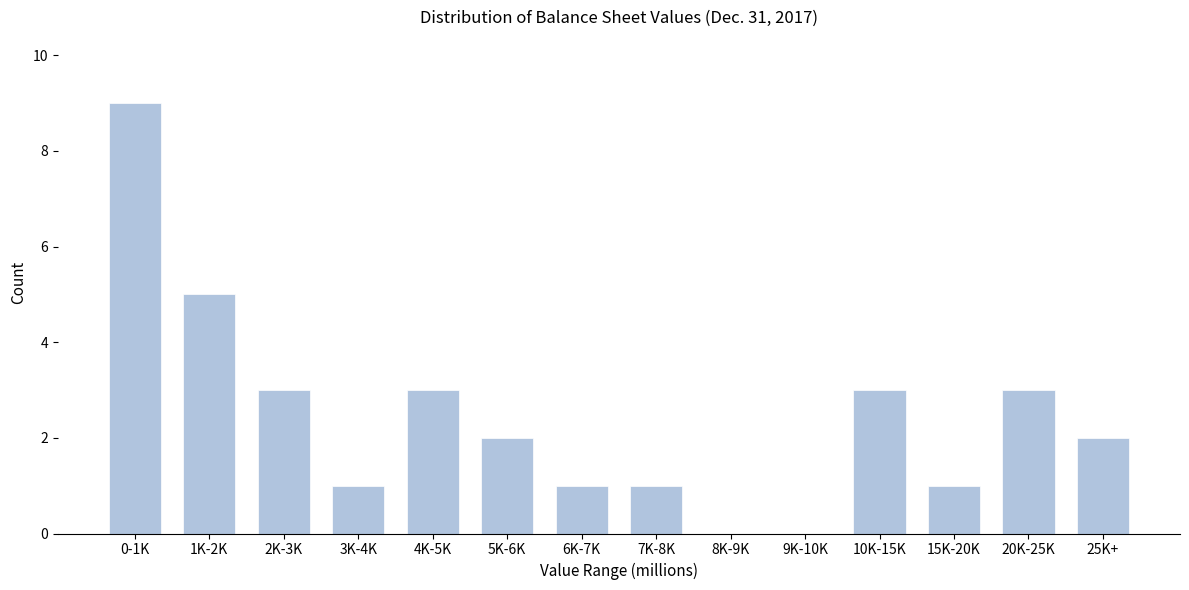

Reading left to right, transcribe all the data shown in this chart.

0-1K=9	1K-2K=5	2K-3K=3	3K-4K=1	4K-5K=3	5K-6K=2	6K-7K=1	7K-8K=1	8K-9K=0	9K-10K=0	10K-15K=3	15K-20K=1	20K-25K=3	25K+=2